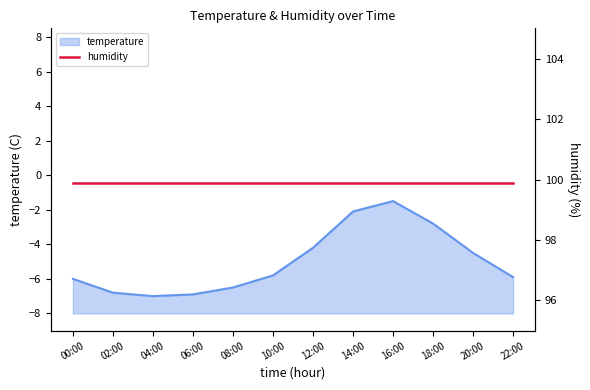

Reading right to left, list all the values displayed in this chart.

22:00=-5.9	20:00=-4.5	18:00=-2.8	16:00=-1.5	14:00=-2.1	12:00=-4.2	10:00=-5.8	08:00=-6.5	06:00=-6.9	04:00=-7.0	02:00=-6.8	00:00=-6.0